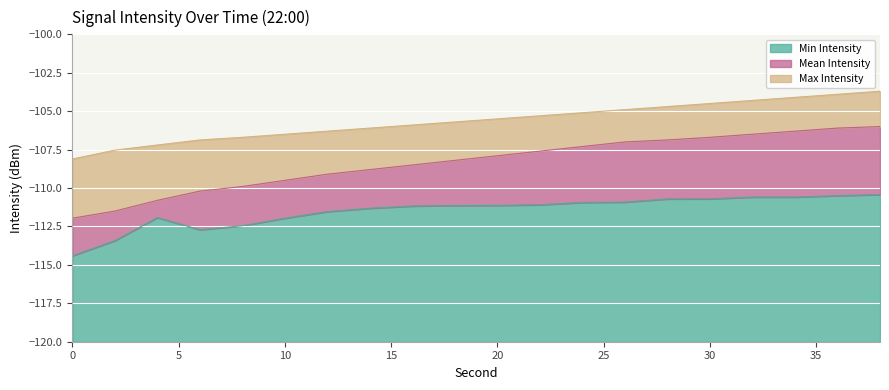

What is the average value of the Min Intensity series?

-111.5